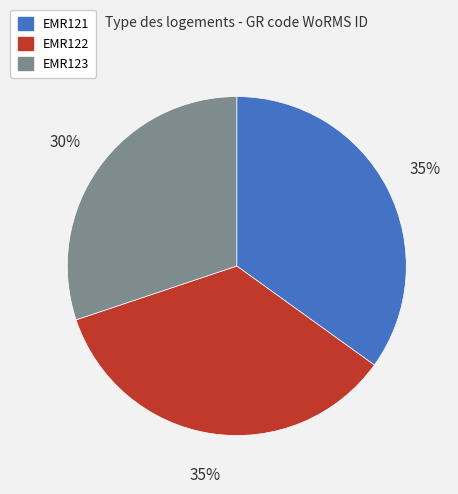

Which slice is the smallest?

EMR123